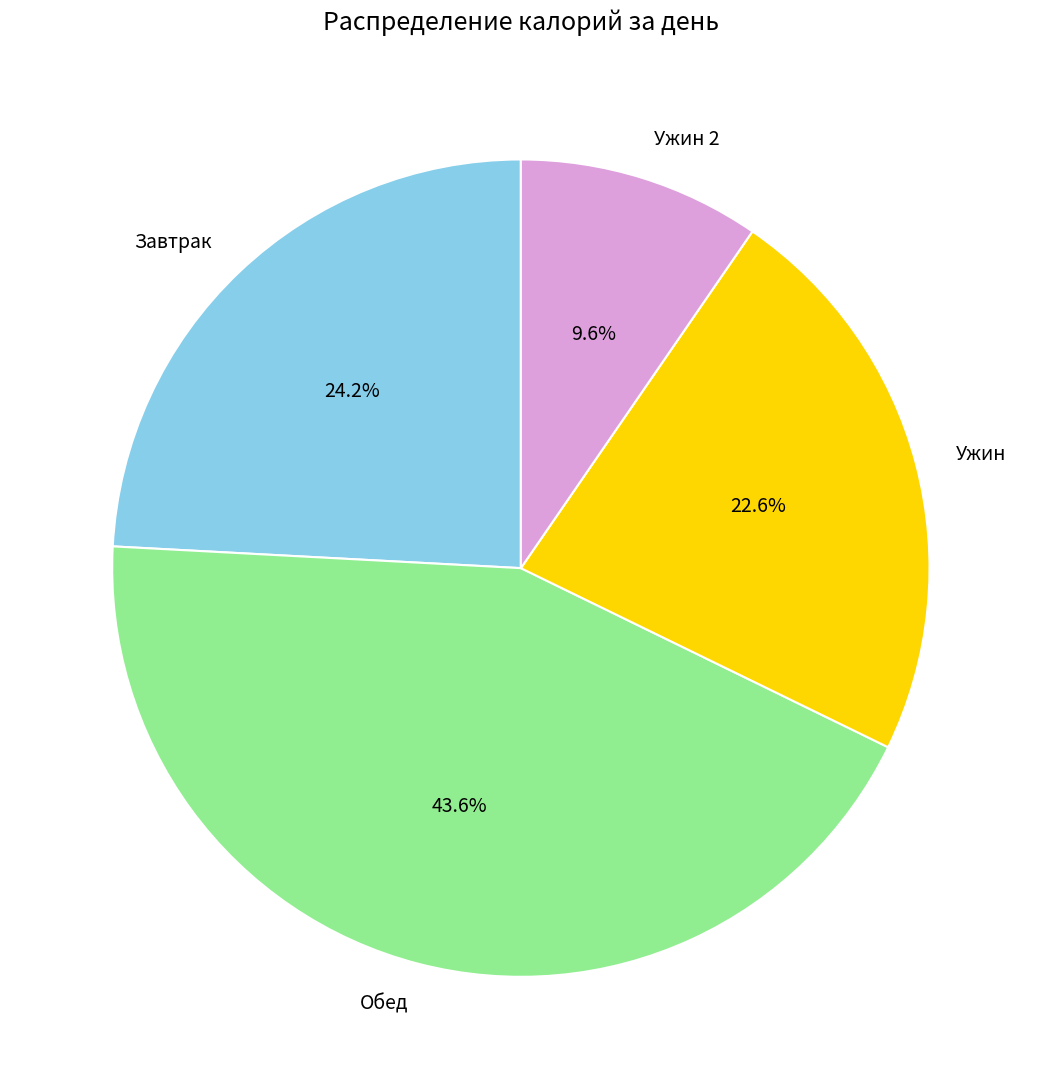

Which slice is the smallest?

Ужин 2